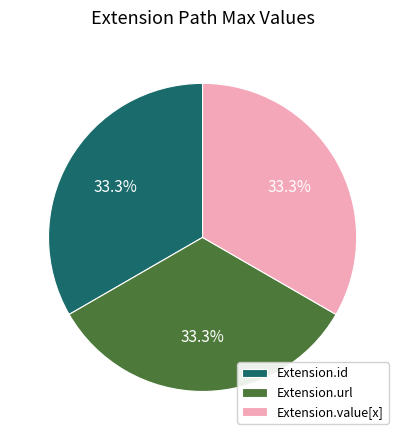

Does any single category account for the majority?

No